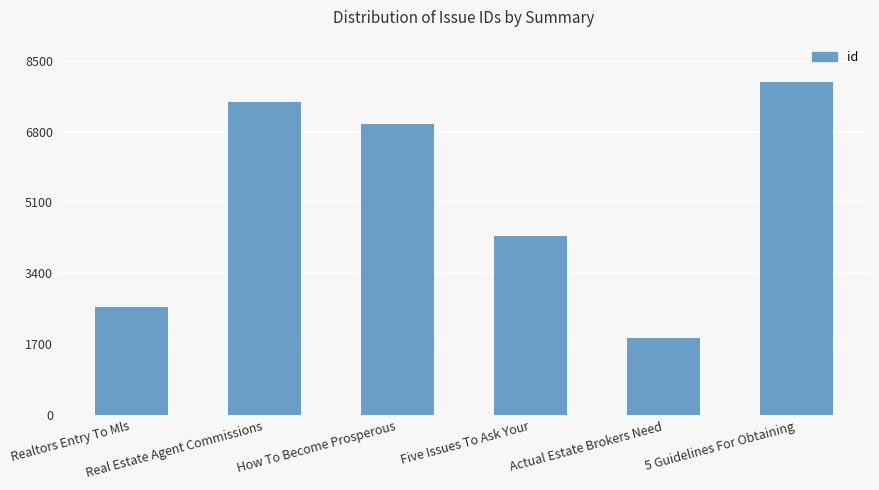

Which has a higher value, Realtors Entry To Mls or Five Issues To Ask Your?

Five Issues To Ask Your